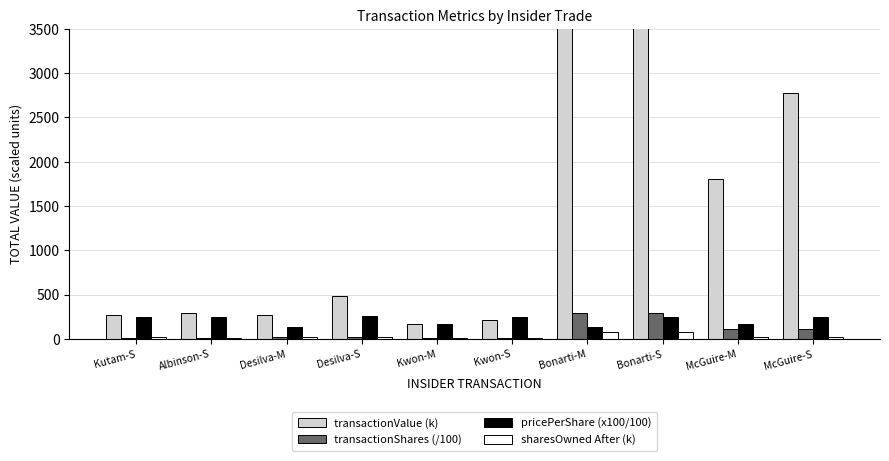

How many data points in sharesOwned After (k) are above 19?

5